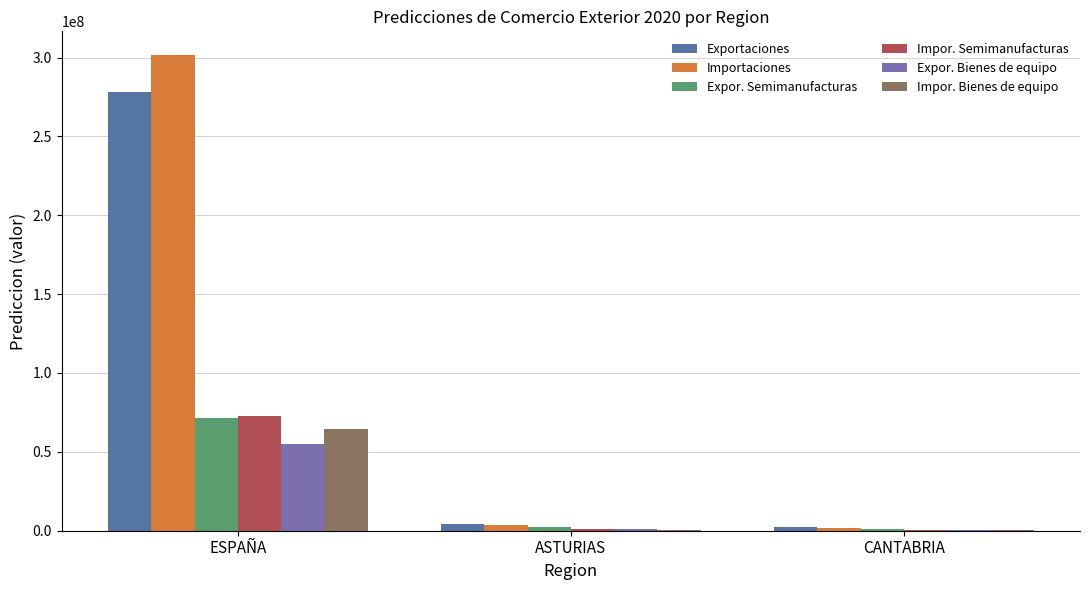

Which series changed the most between ESPAÑA and CANTABRIA?

Importaciones